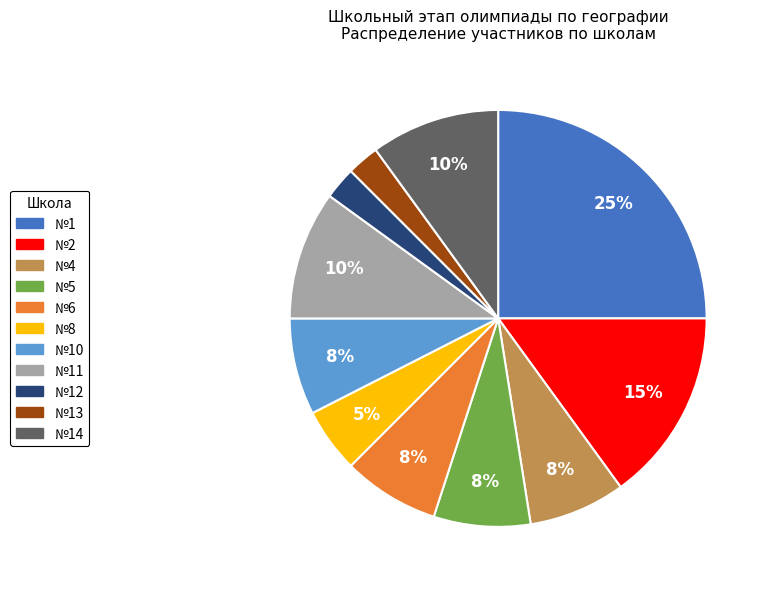

Is there a majority slice in this chart?

No